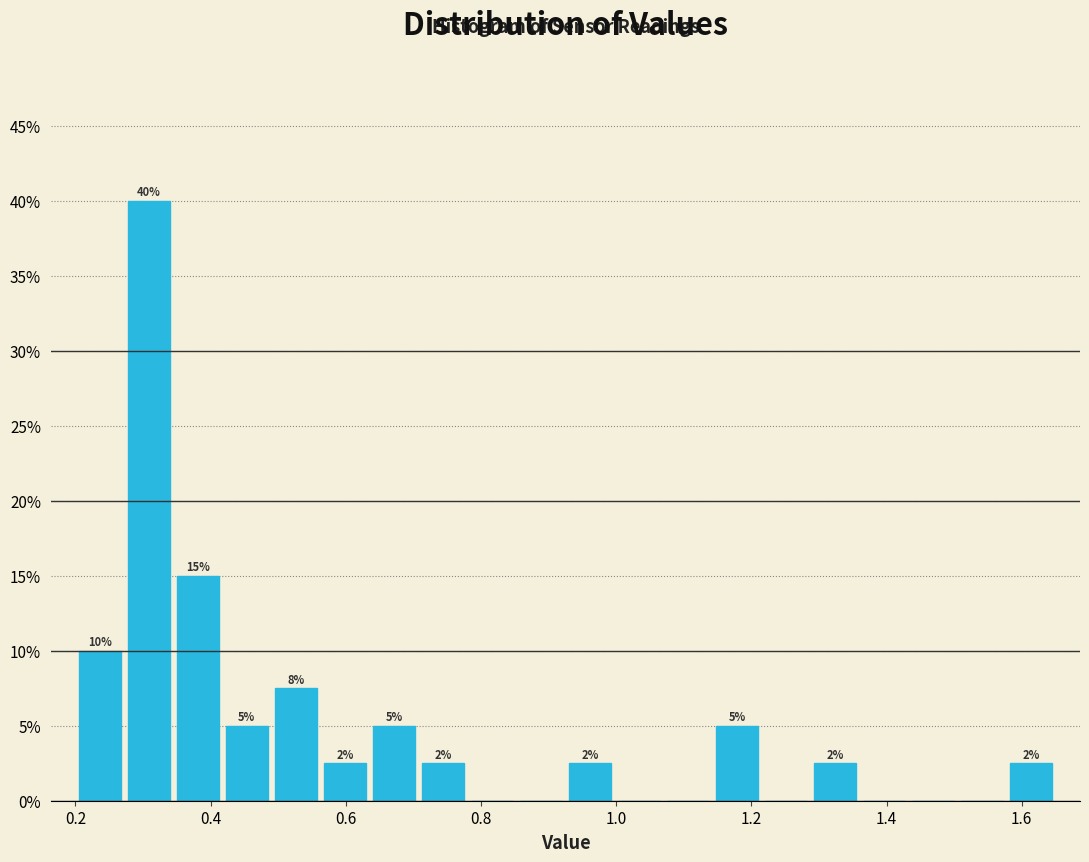

Read against the x-axis, roughly where is the centre of the tallest bar?

0.30